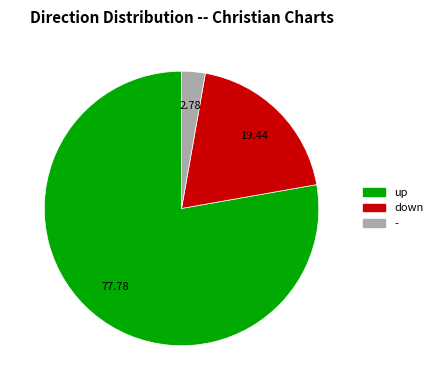

Rank the categories by value from highest to lowest.

up, down, -